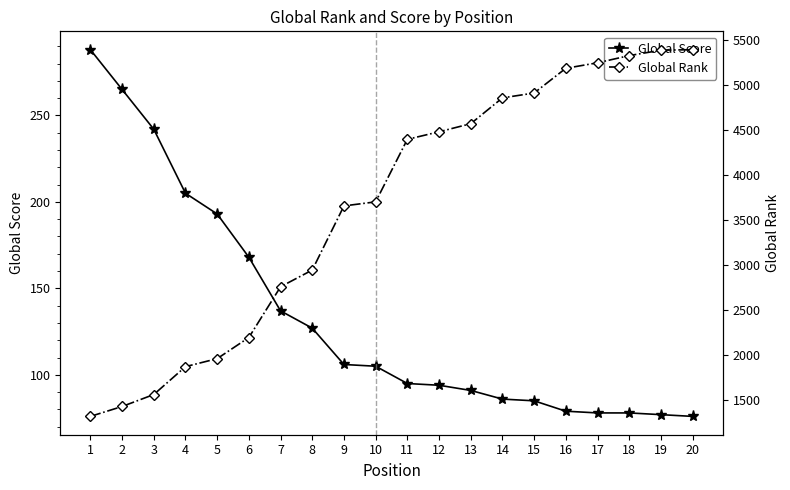

Reading left to right, transcribe all the data shown in this chart.

Global Score: 1=288	2=265	3=242	4=205	5=193	6=168	7=137	8=127	9=106	10=105	11=95	12=94	13=91	14=86	15=85	16=79	17=78	18=78	19=77	20=76
Global Rank: 1=1318	2=1428	3=1561	4=1871	5=1960	6=2195	7=2759	8=2945	9=3658	10=3703	11=4398	12=4482	13=4572	14=4859	15=4913	16=5188	17=5249	18=5329	19=5389	20=5395